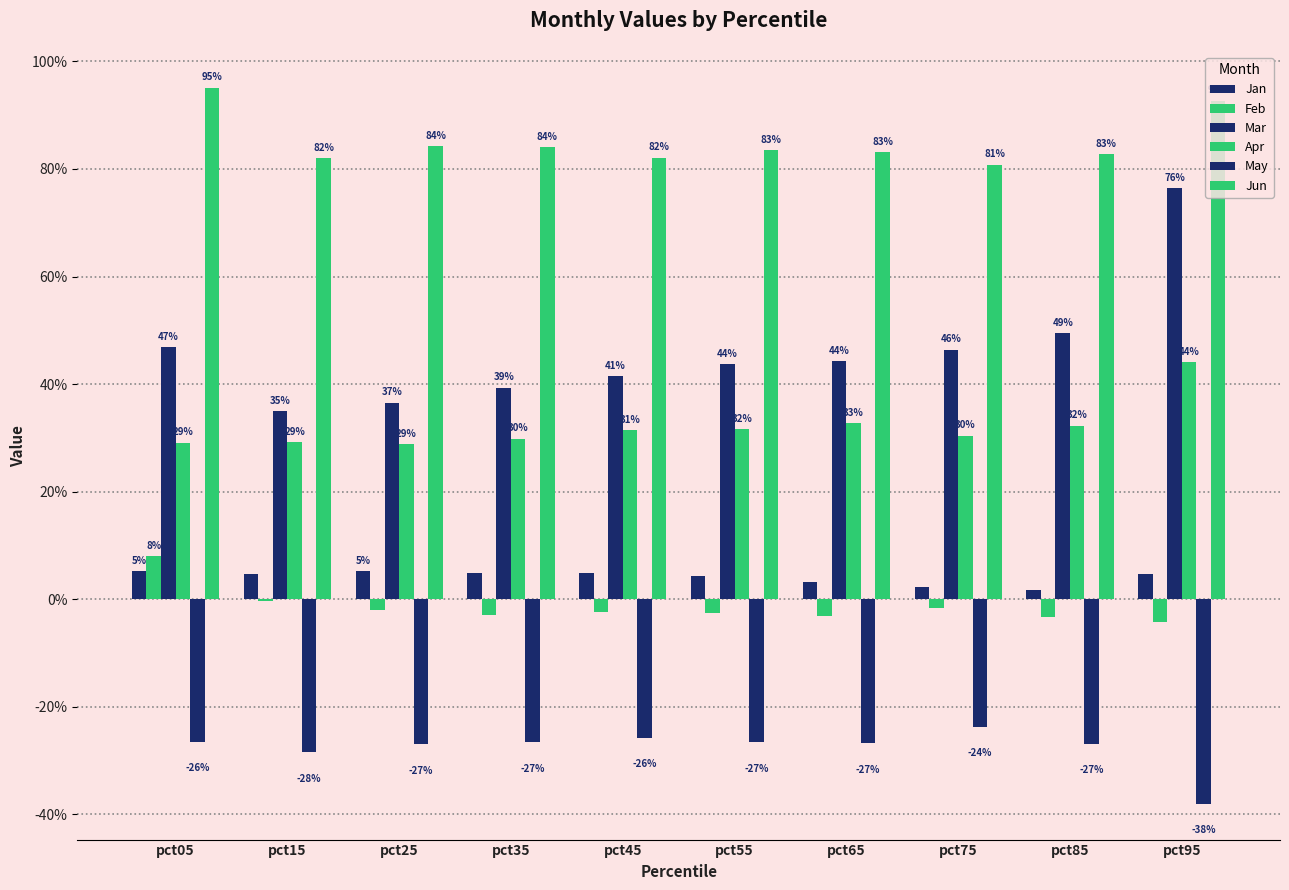

Reading left to right, transcribe all the data shown in this chart.

Jan: pct05=0.1	pct15=0.0	pct25=0.1	pct35=0.0	pct45=0.0	pct55=0.0	pct65=0.0	pct75=0.0	pct85=0.0	pct95=0.0
Feb: pct05=0.1	pct15=-0.0	pct25=-0.0	pct35=-0.0	pct45=-0.0	pct55=-0.0	pct65=-0.0	pct75=-0.0	pct85=-0.0	pct95=-0.0
Mar: pct05=0.5	pct15=0.3	pct25=0.4	pct35=0.4	pct45=0.4	pct55=0.4	pct65=0.4	pct75=0.5	pct85=0.5	pct95=0.8
Apr: pct05=0.3	pct15=0.3	pct25=0.3	pct35=0.3	pct45=0.3	pct55=0.3	pct65=0.3	pct75=0.3	pct85=0.3	pct95=0.4
May: pct05=-0.3	pct15=-0.3	pct25=-0.3	pct35=-0.3	pct45=-0.3	pct55=-0.3	pct65=-0.3	pct75=-0.2	pct85=-0.3	pct95=-0.4
Jun: pct05=1.0	pct15=0.8	pct25=0.8	pct35=0.8	pct45=0.8	pct55=0.8	pct65=0.8	pct75=0.8	pct85=0.8	pct95=0.9